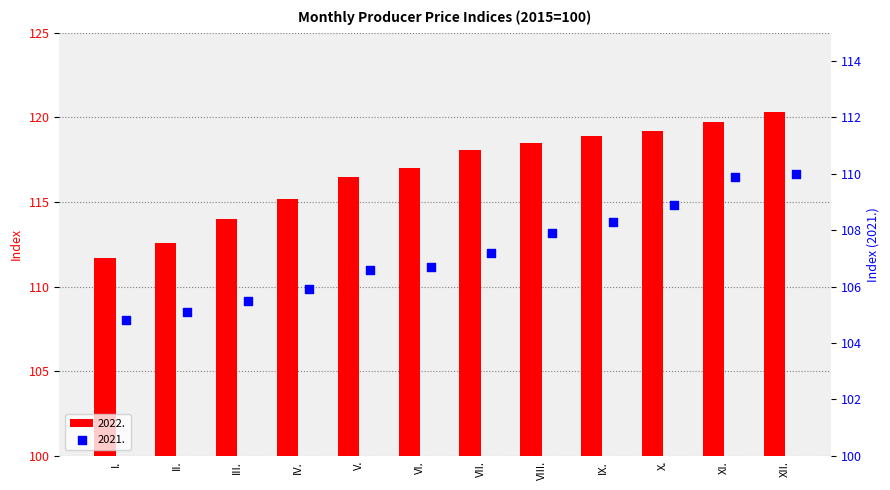

Which series has the largest total across all categories?

2022.